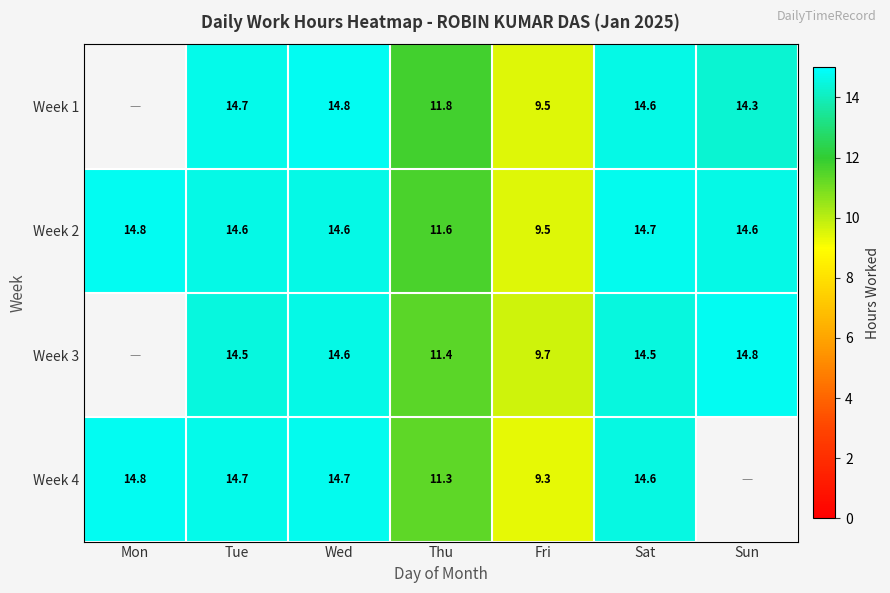

What is the greatest value displayed?

14.8